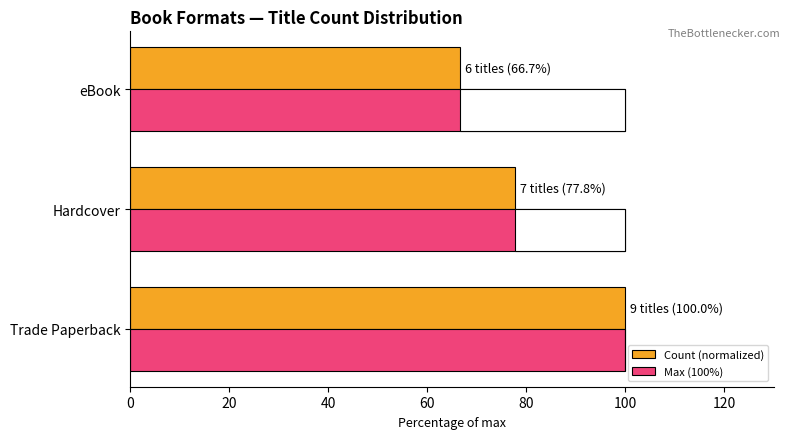

Which series has the widest spread of values?

Count (normalized)